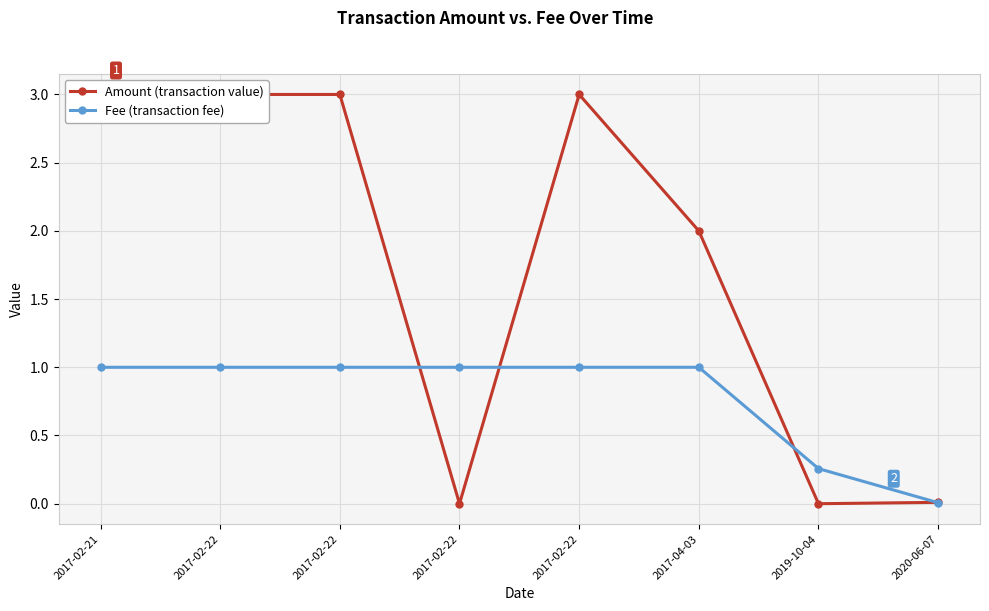

How many values in the Fee series are below 1?

2